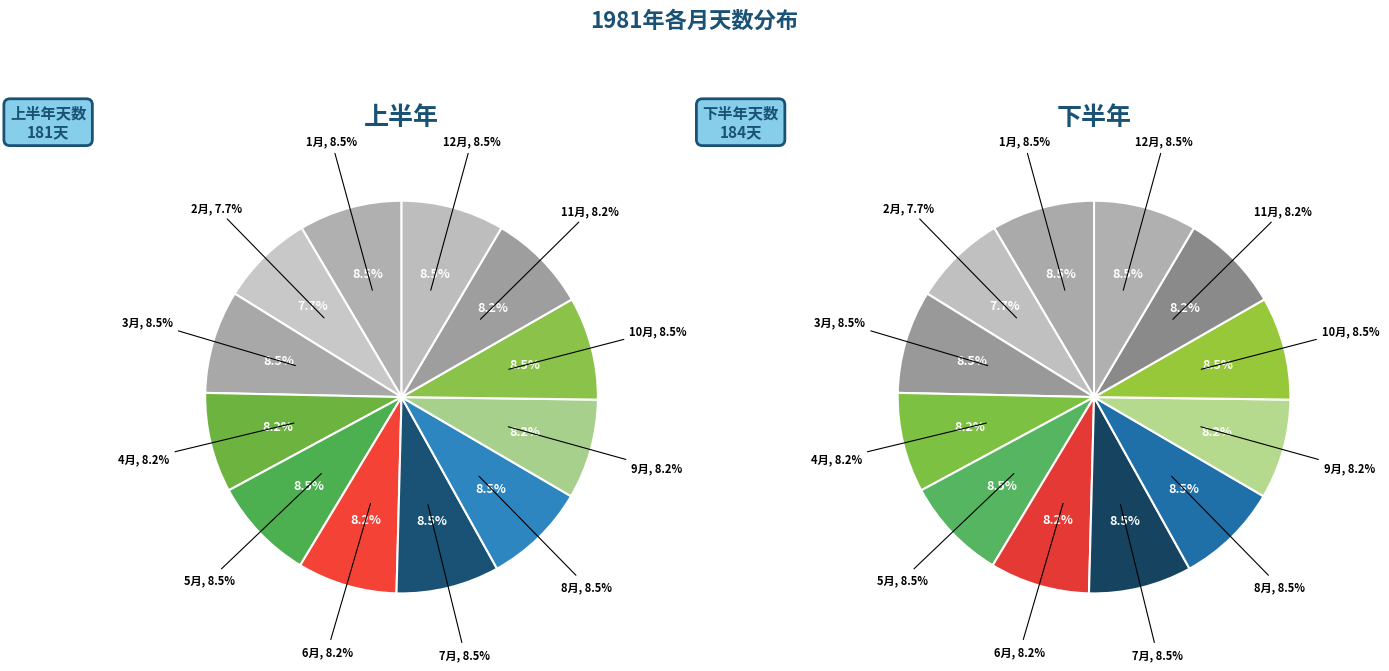

Is the sum of 6月 and 2月 greater than half?

No